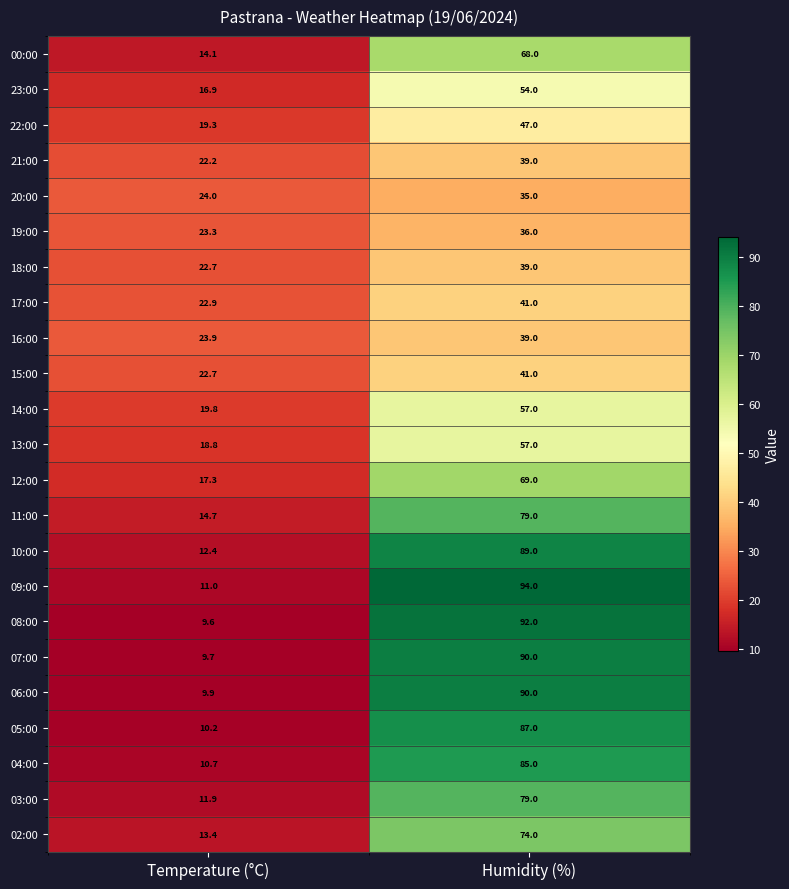

The value of 09:00 at Humidity (%) is 94.0. True or false?

True